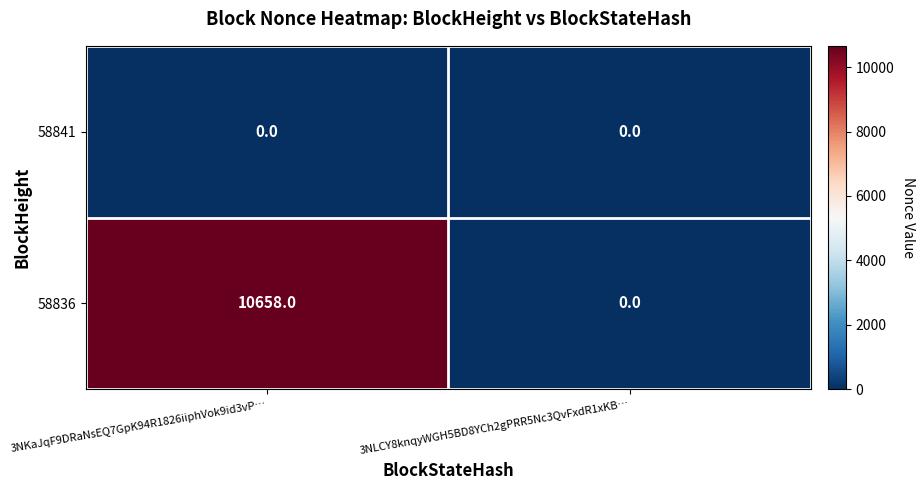

Rank the series at 3NKaJqF9DRaNsEQ7GpK94R1826iiphVok9id3vP… from highest to lowest value.

58836, 58841